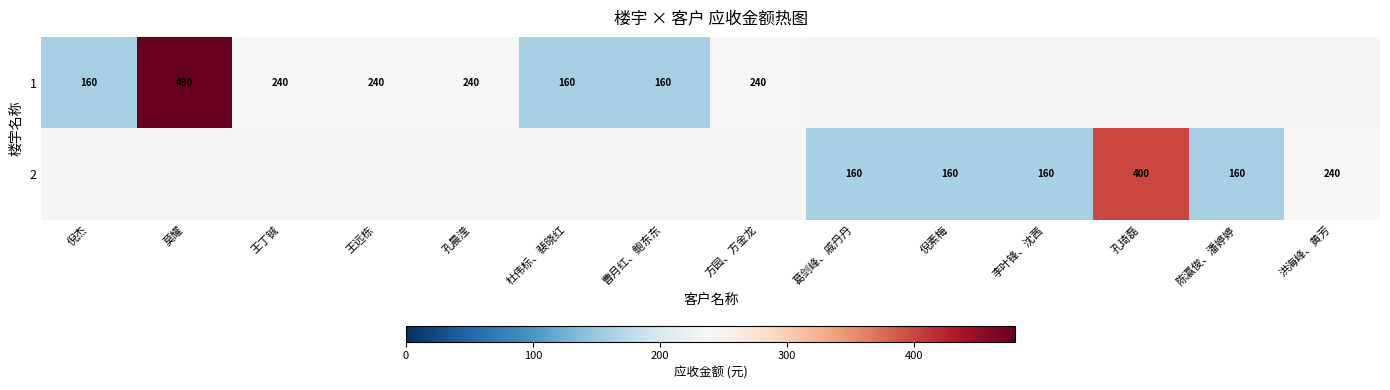

What is the smallest value displayed?

160.0